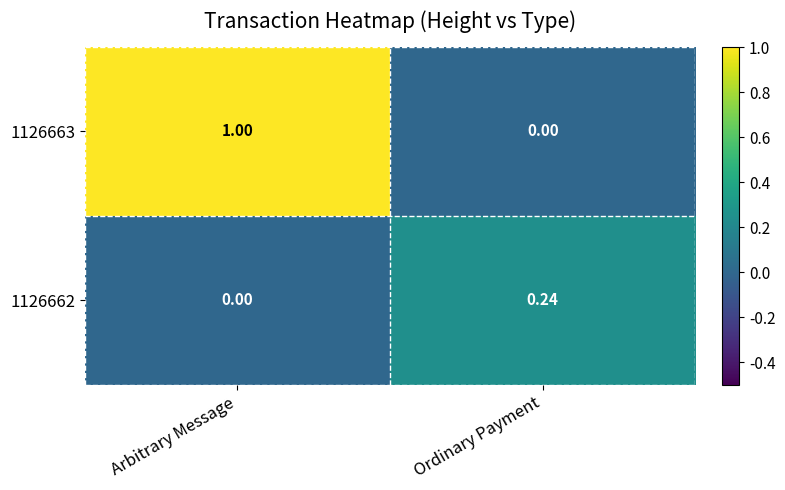

Which category has the highest value in the 1126663 series?

Arbitrary Message